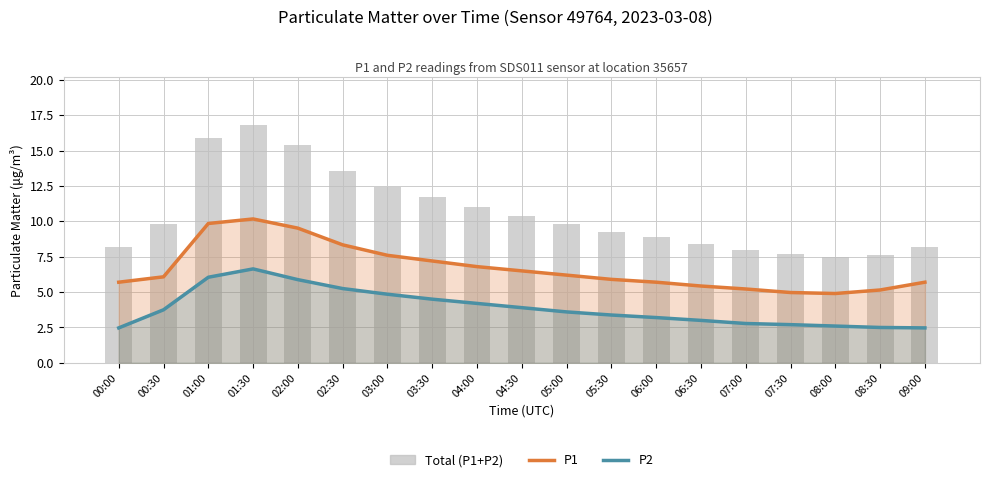

Between 03:30 and 06:00, which series saw the biggest shift?

Total (P1+P2)